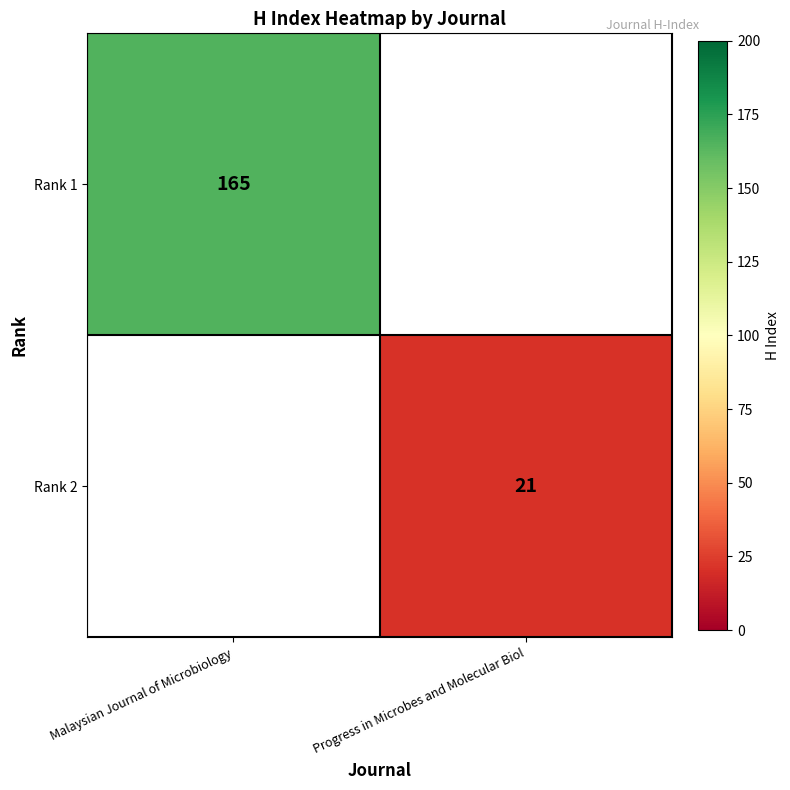

At how many categories does at least one series exceed 34?

1